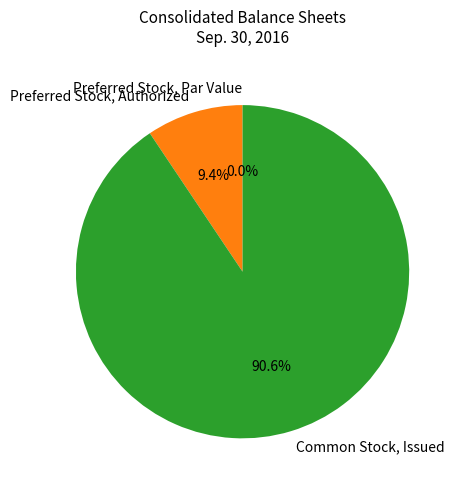

Is it true that Preferred Stock, Authorized is 9% of the pie?

True